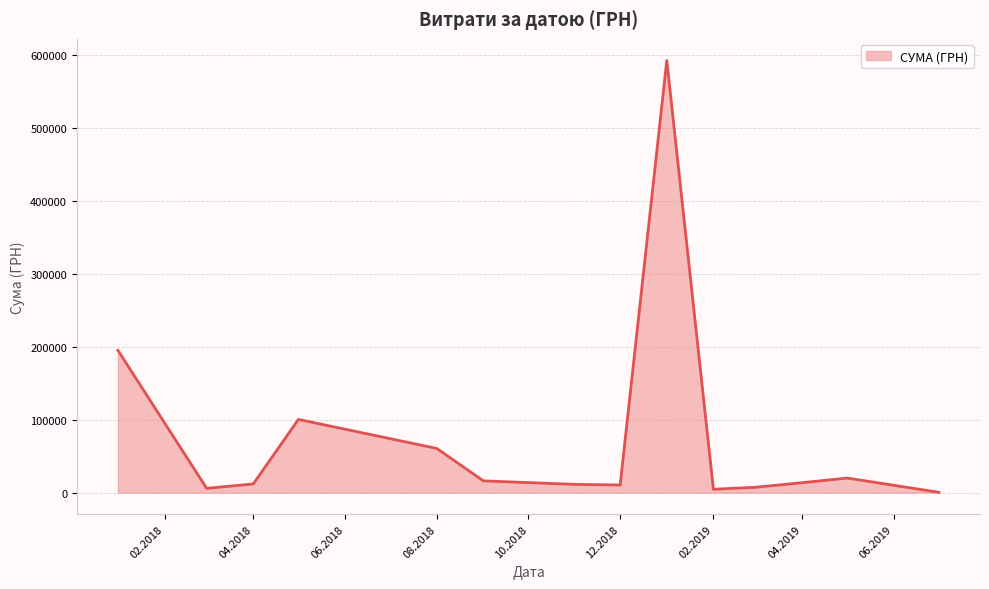

What is the greatest value displayed?

592556.2